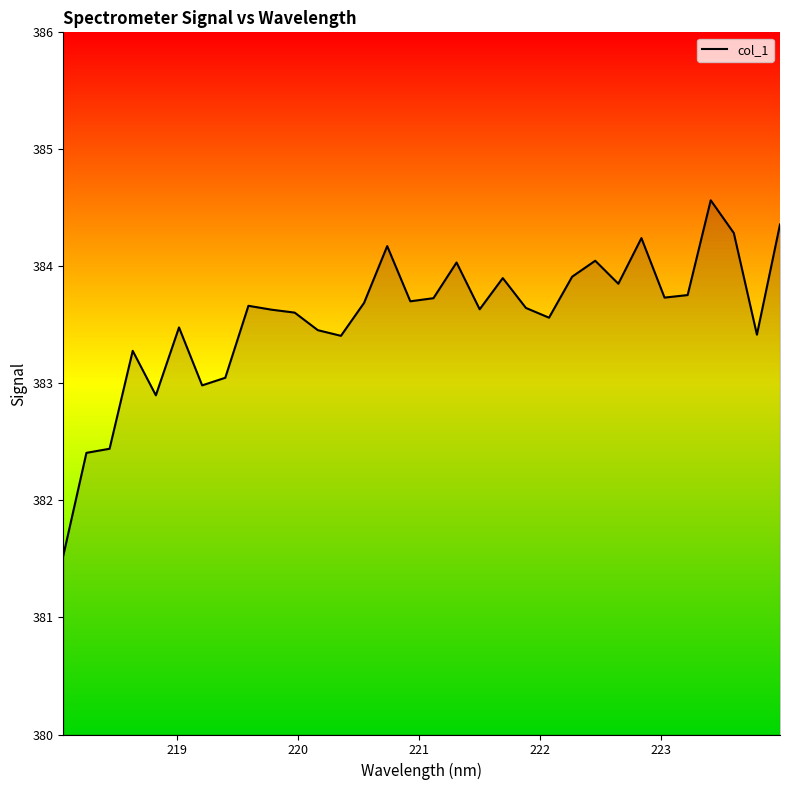

What is the greatest value displayed?

384.6